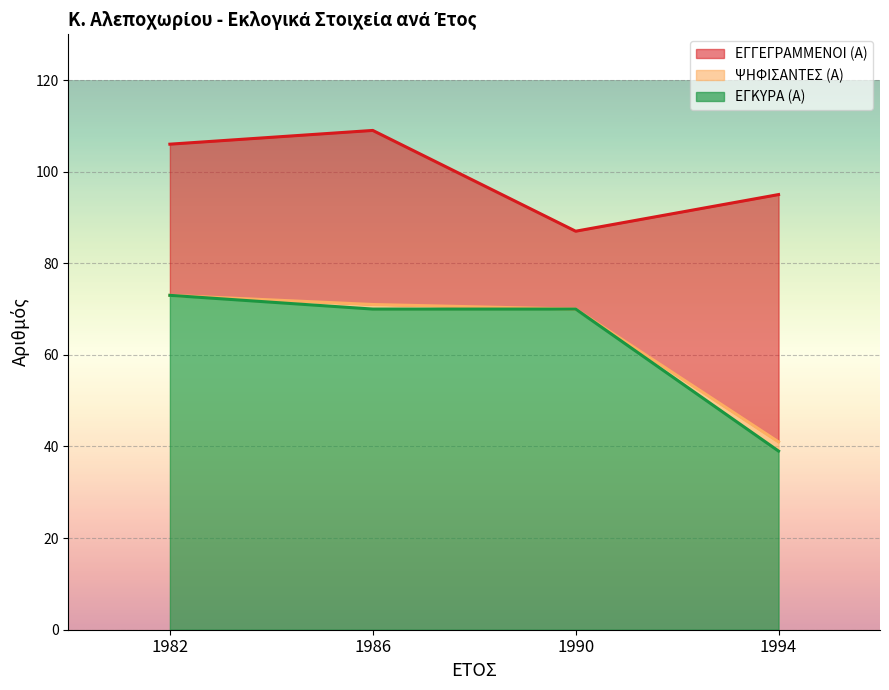

Between 1982 and 1994, which is larger?

1982